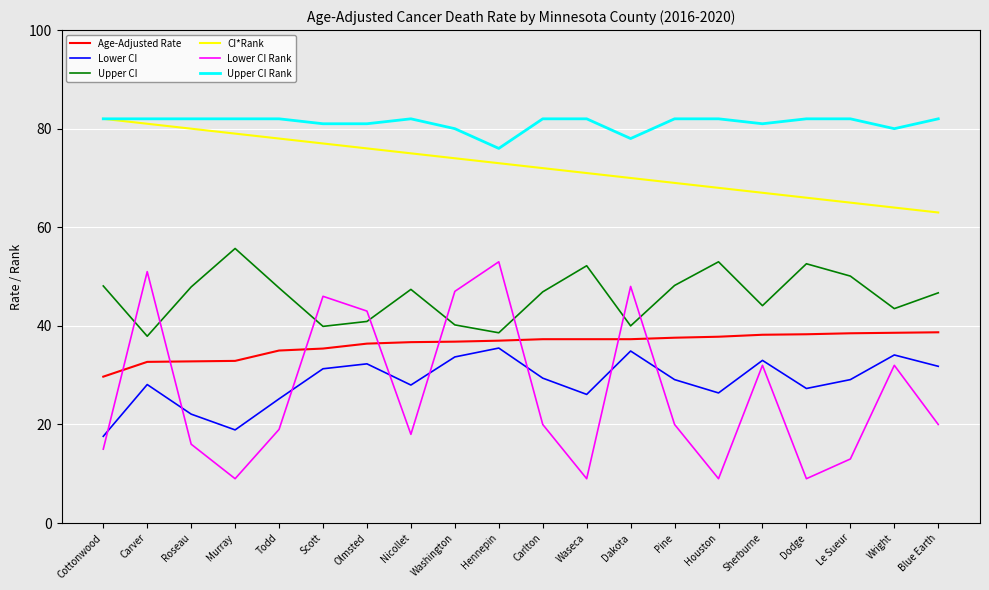

What is the approximate value of Lower CI at Murray?

18.9